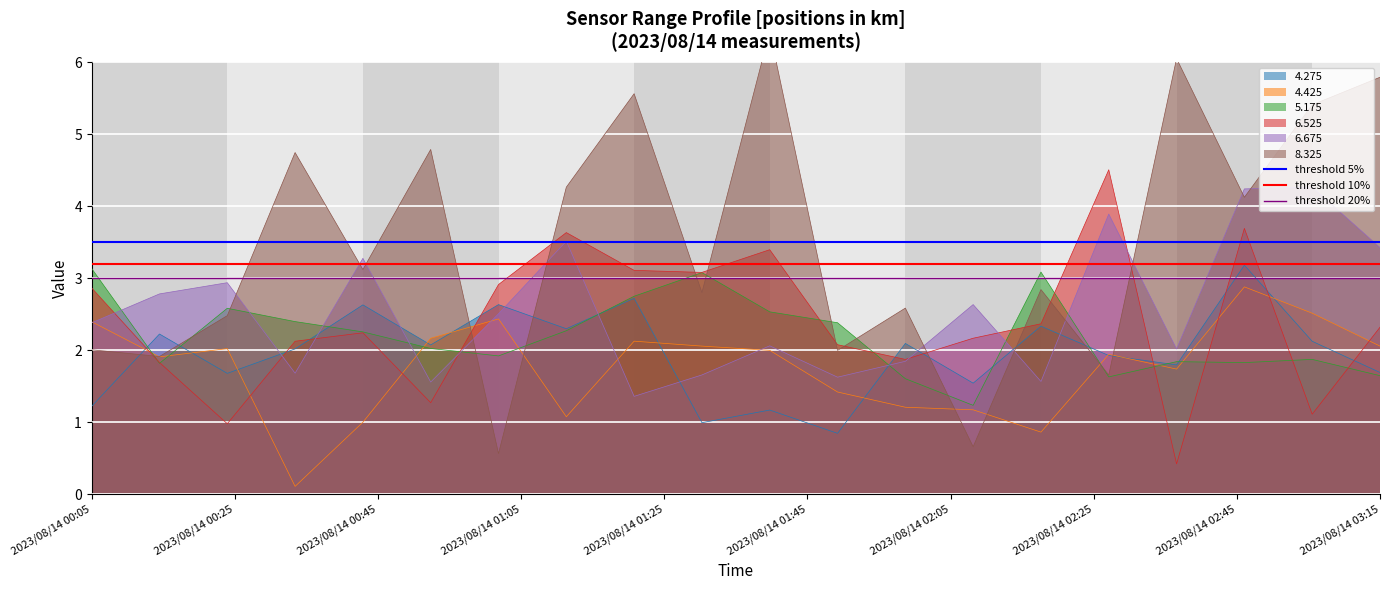

What is the minimum value for 6.525?

0.4